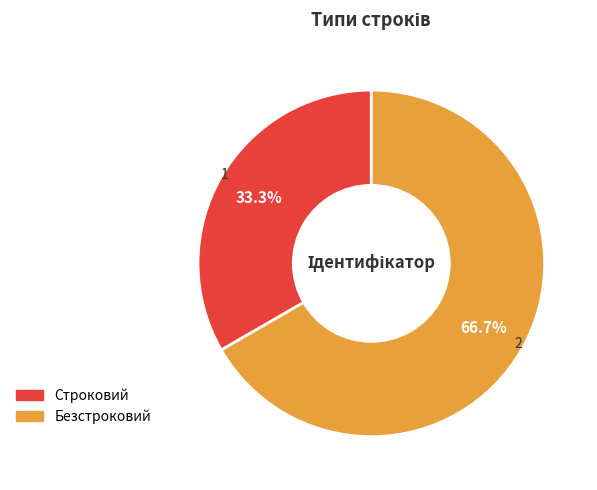

What is the largest slice in the pie chart?

Безстроковий